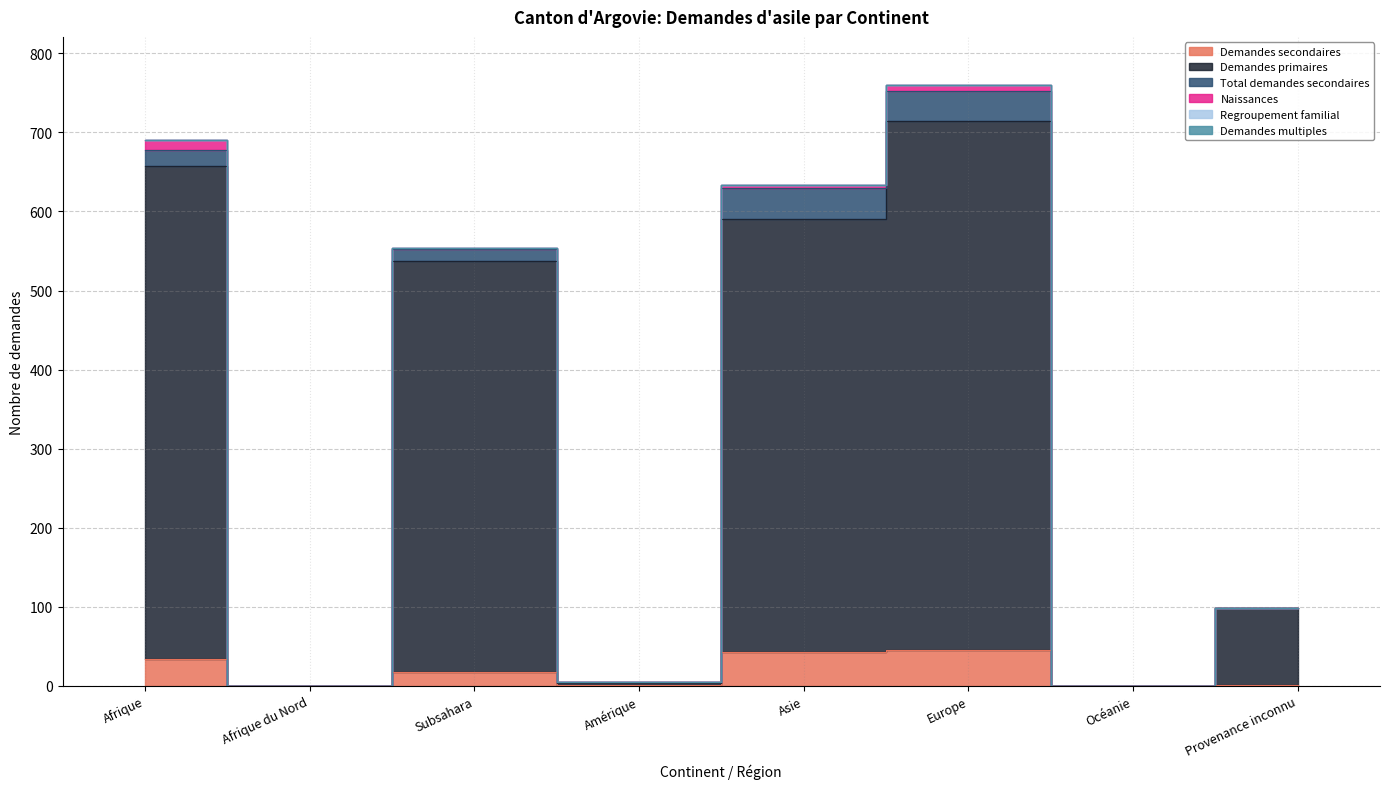

In Total demandes secondaires, how many points are higher than both neighbors (excluding endpoints)?

2